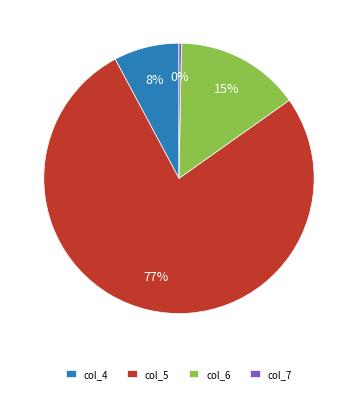

Rank the categories by value from lowest to highest.

col_7, col_4, col_6, col_5